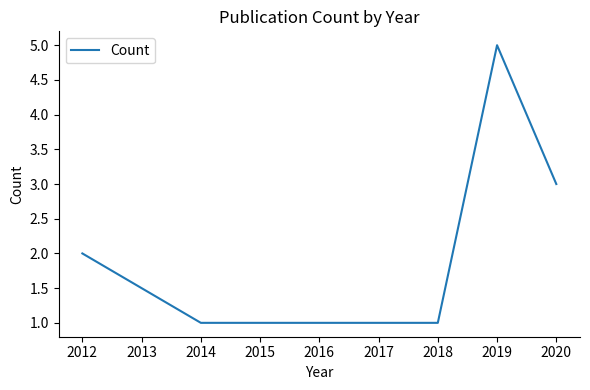

What is the average value?

2